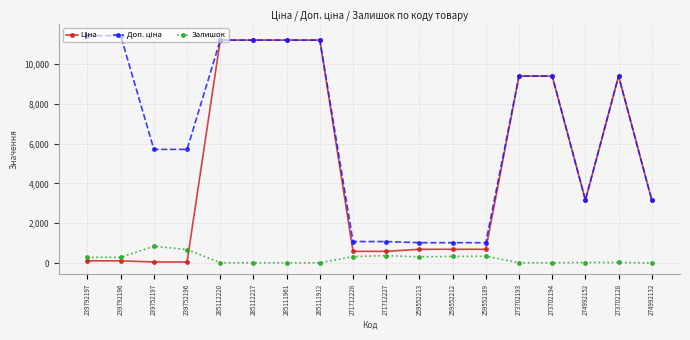

What is the total value across all series at 271712228?

1999.6